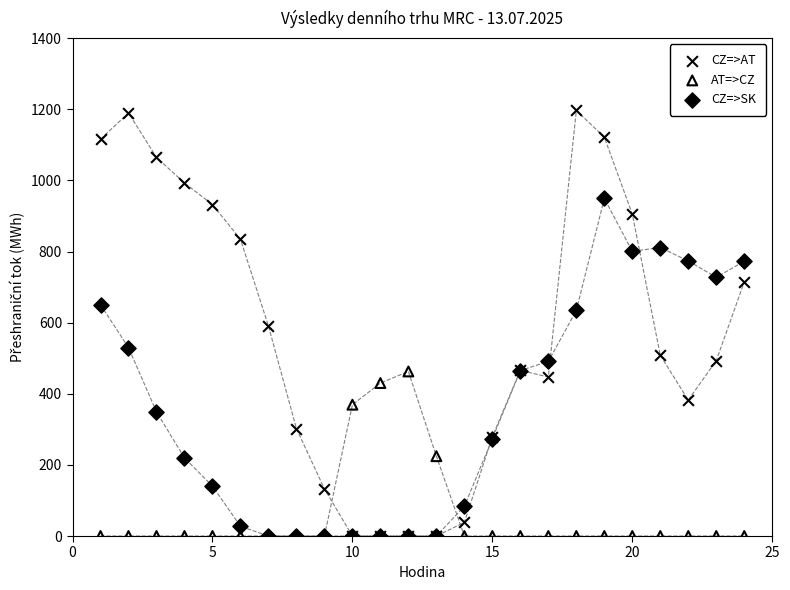

What are all the series names shown in the legend?

CZ=>AT, AT=>CZ, CZ=>SK